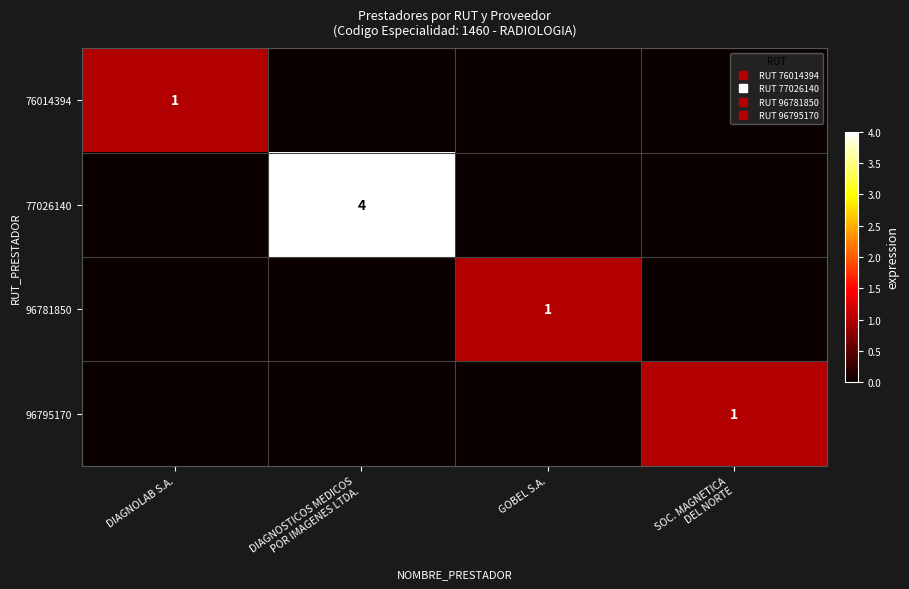

What is the sum of all 96795170 values?

1